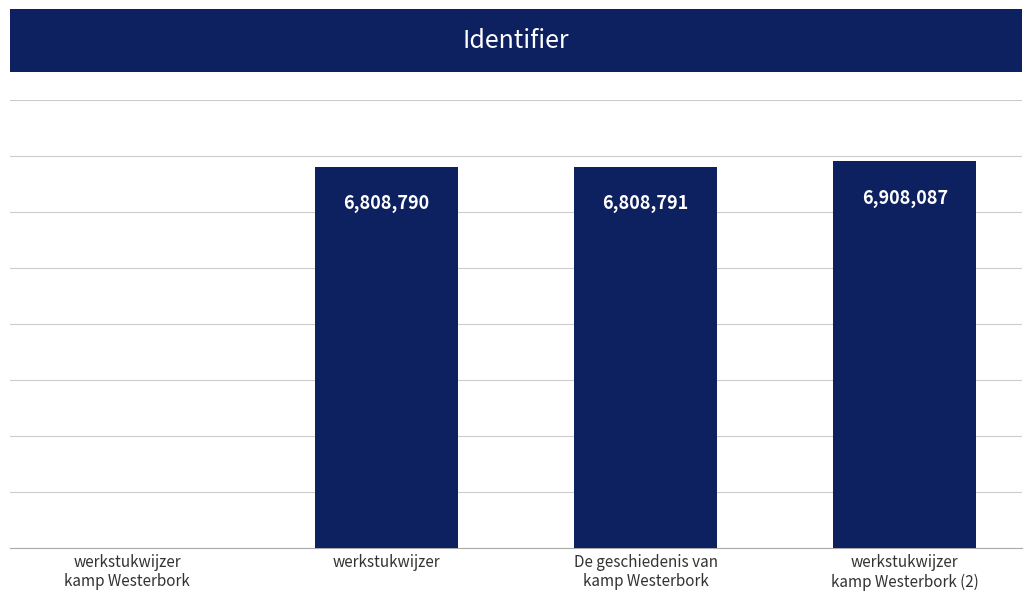

The chart shows a value of 2778787 at werkstukwijzer. True or false?

False